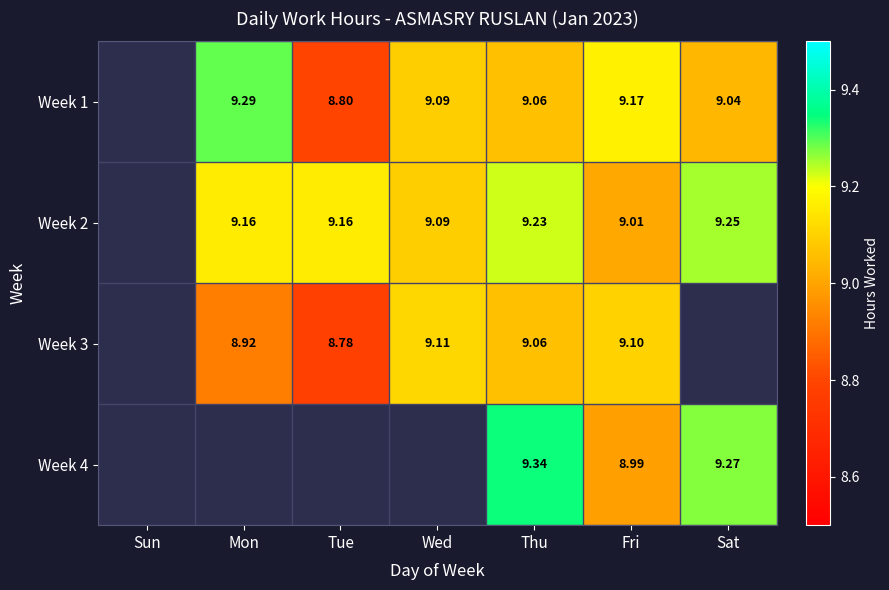

At which category is the sum across all series the highest?

Thu